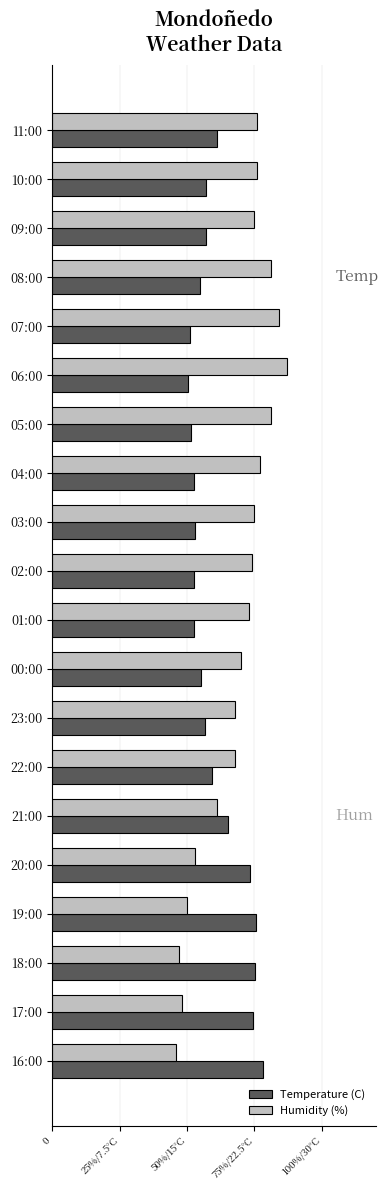

What is the value of the Humidity (%) bar at the 15th from the left?

0.6